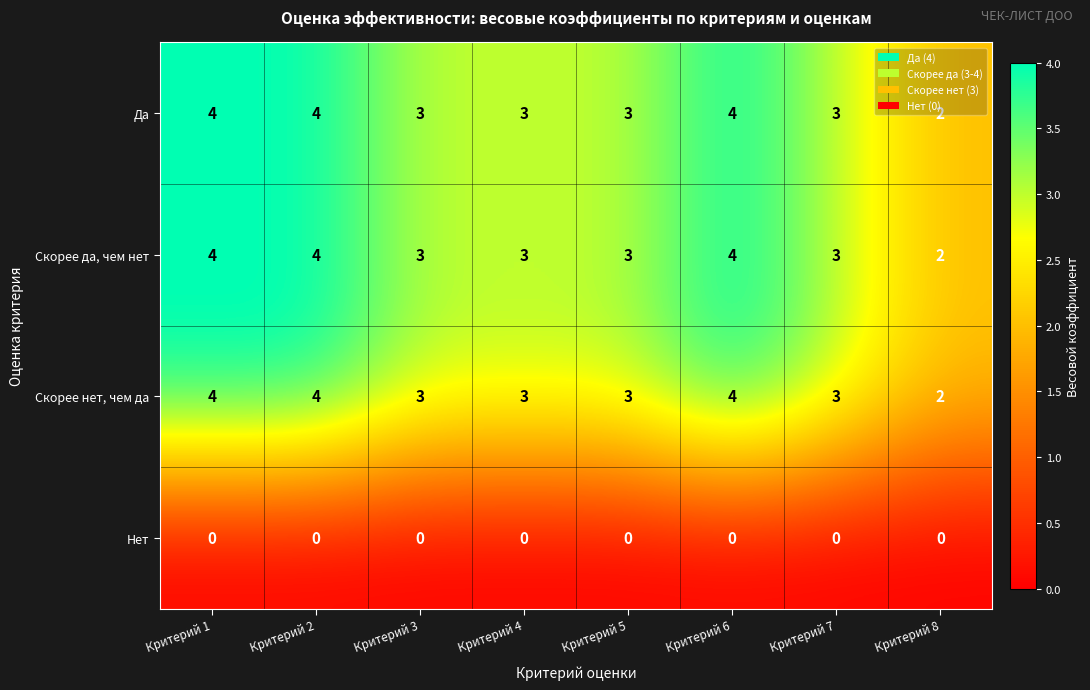

What is the sum of the Да values at Критерий 5 and Критерий 6?

7